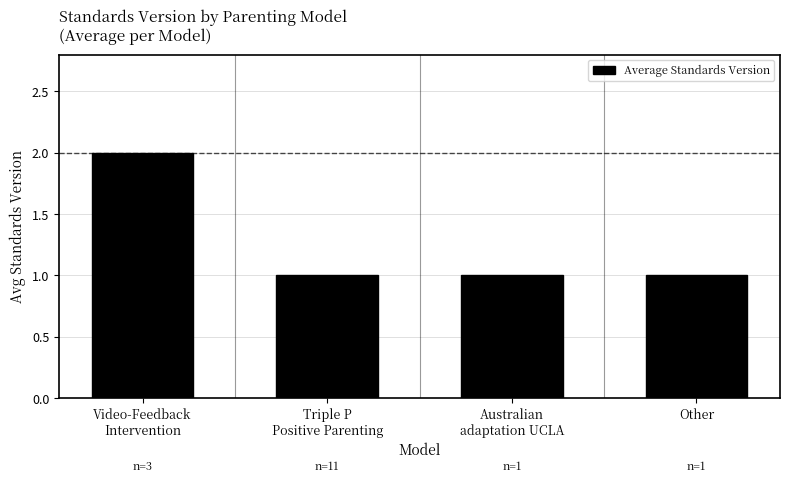

What position from the right is Triple P
Positive Parenting?

3